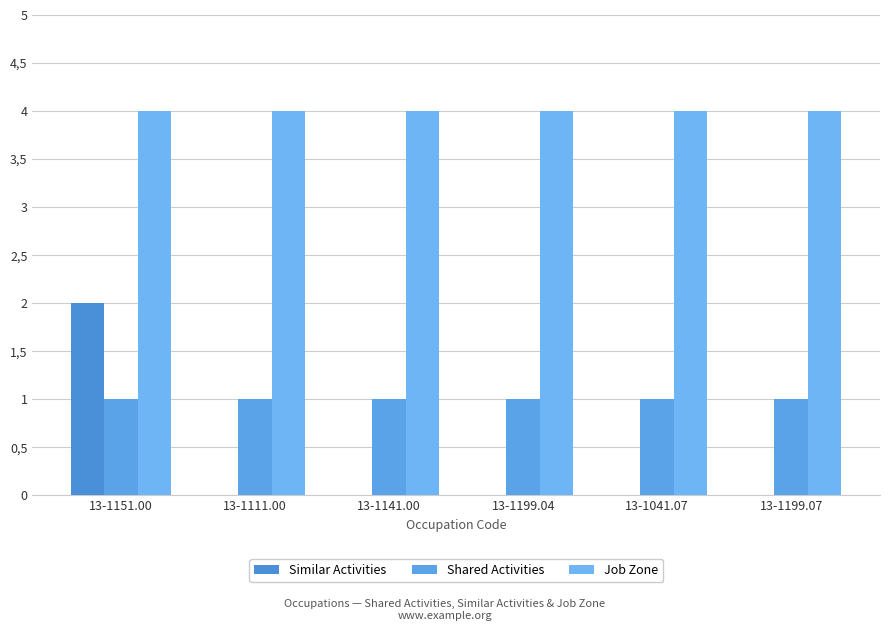

What are all the series names shown in the legend?

Similar Activities, Shared Activities, Job Zone